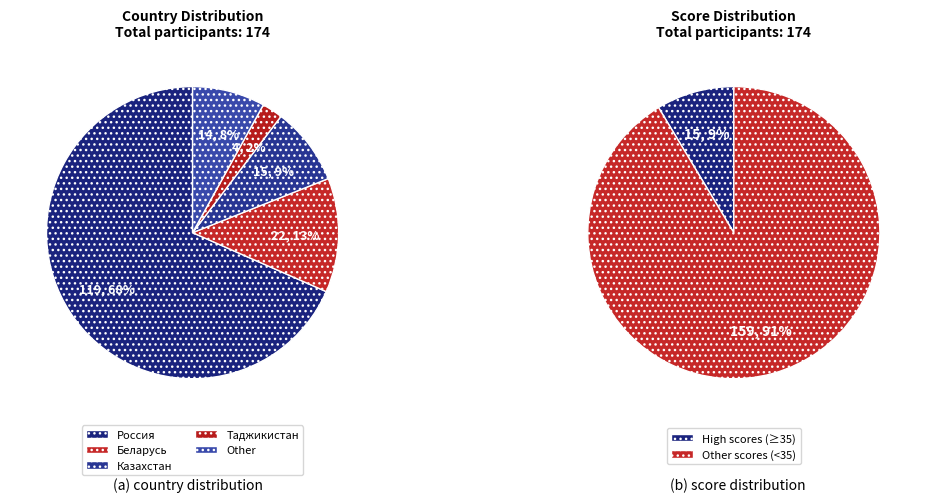

To the nearest percent, what is the difference between the Россия and Таджикистан slice percentages?

66%